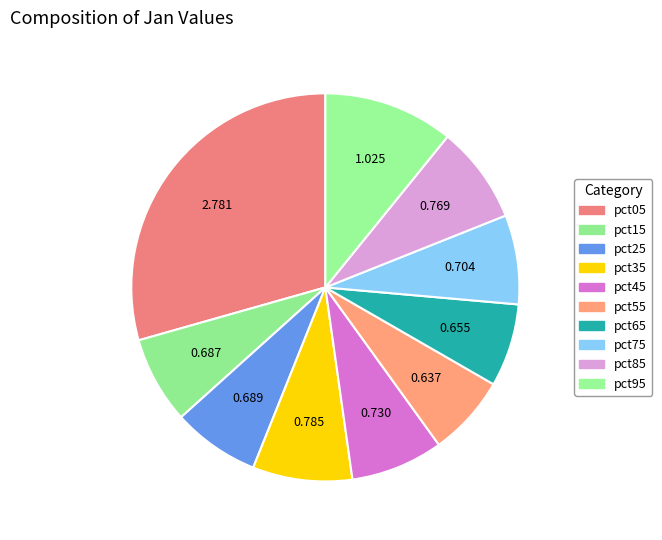

How many segments does this pie chart have?

10